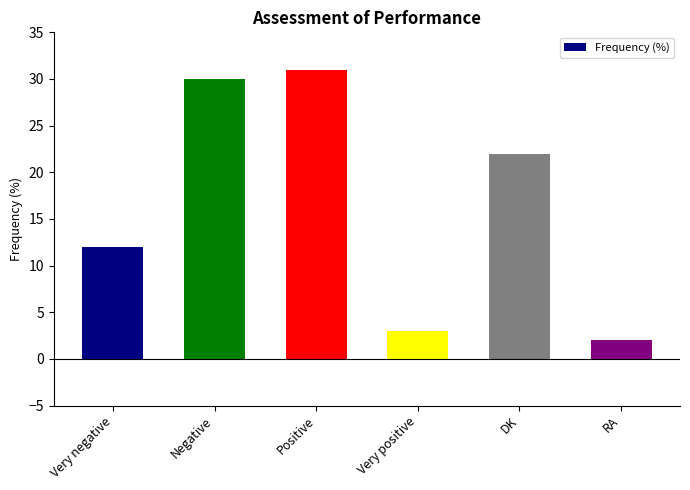

What is the change in value from Very positive to DK?

+19